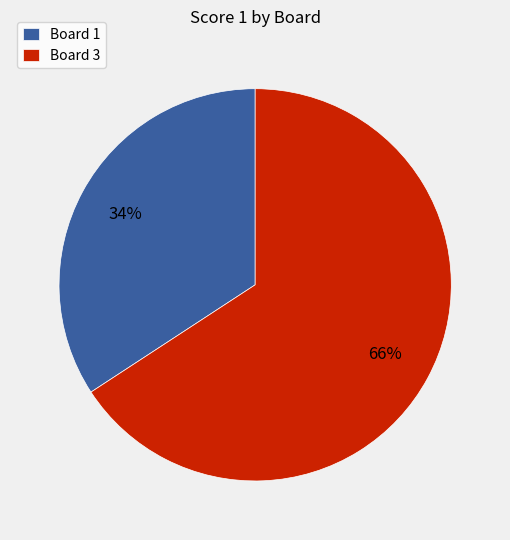

Combined, do Board 3 and Board 1 account for over 50%?

Yes